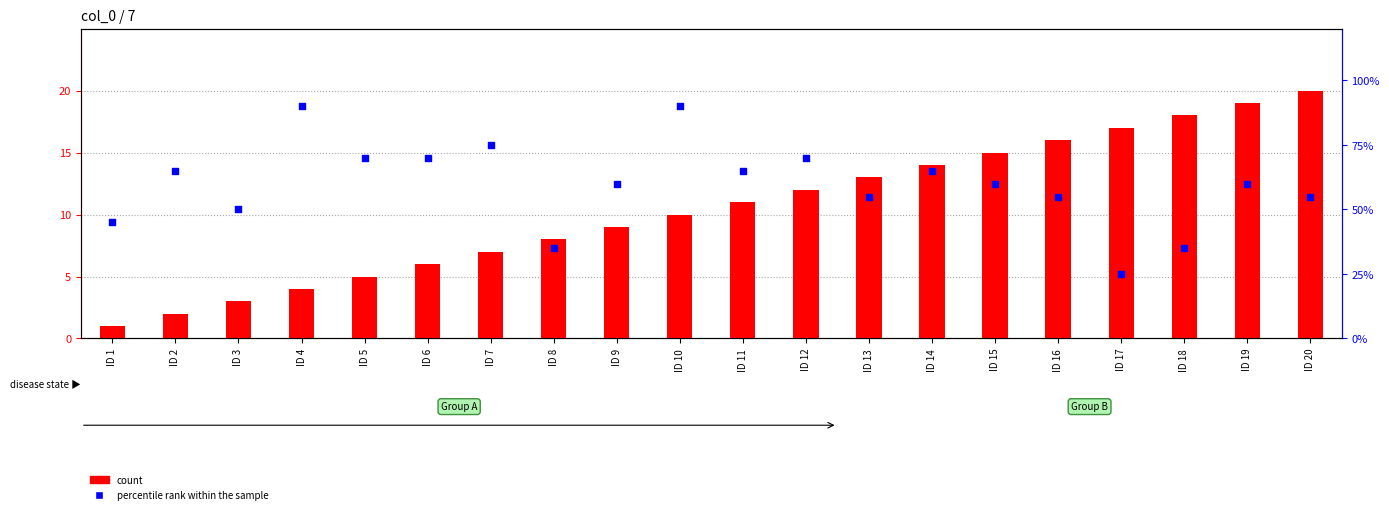

Which series has the largest total across all categories?

percentile rank within the sample